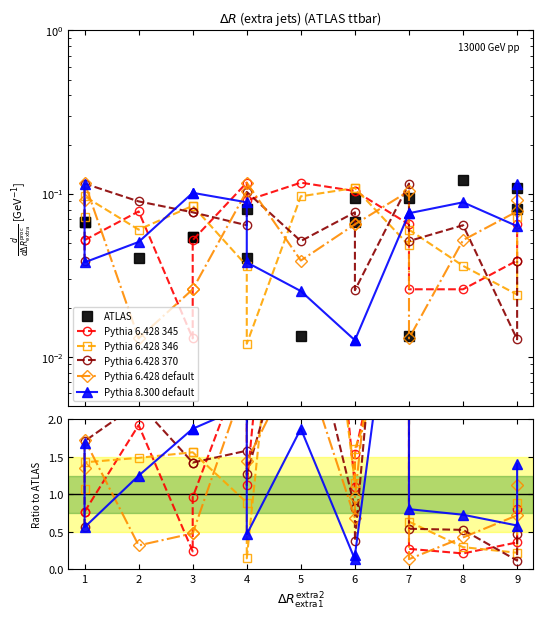

True or false: Pythia 8.300 default has more than 2 points higher than both neighbors.

True